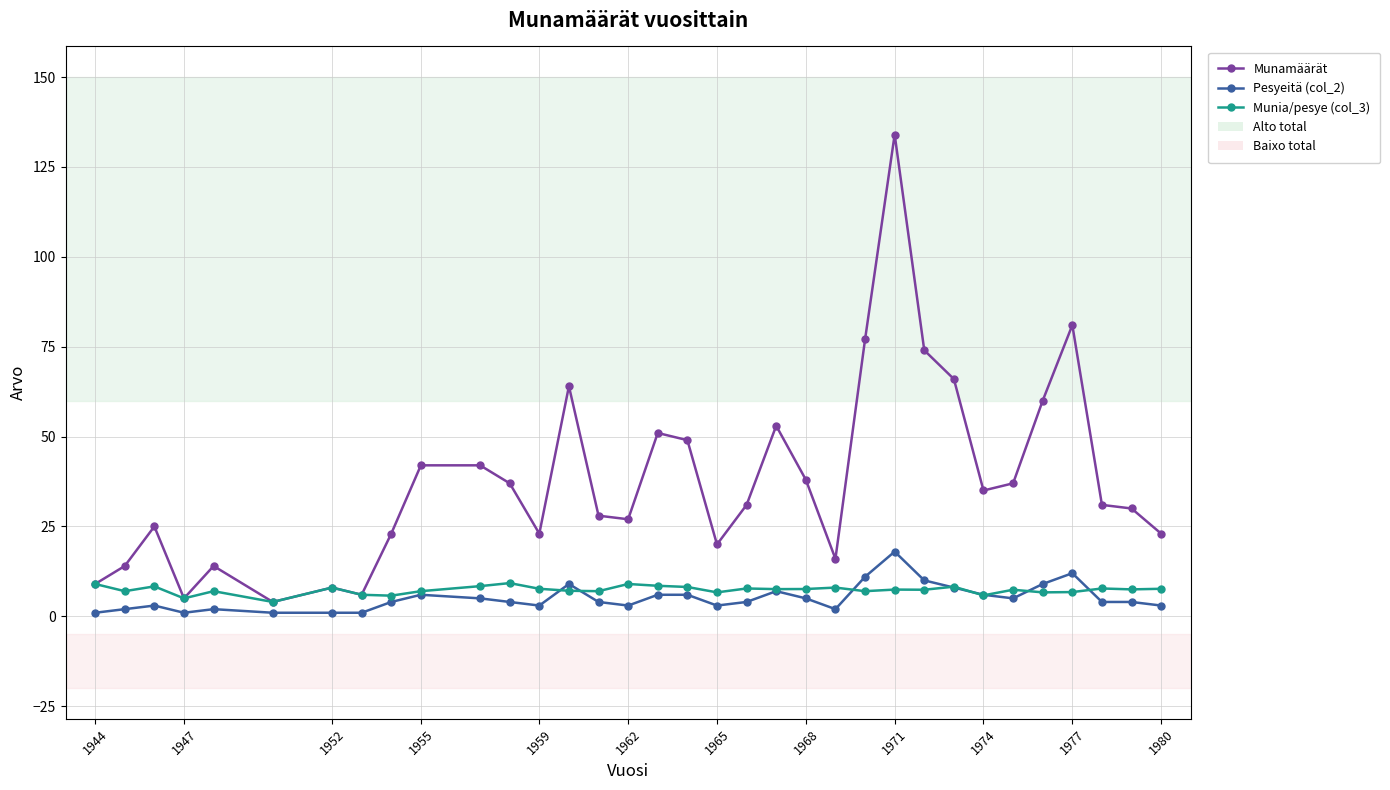

What is the value of the Munia/pesye (col_3) point at the 5th from the left?

7.0